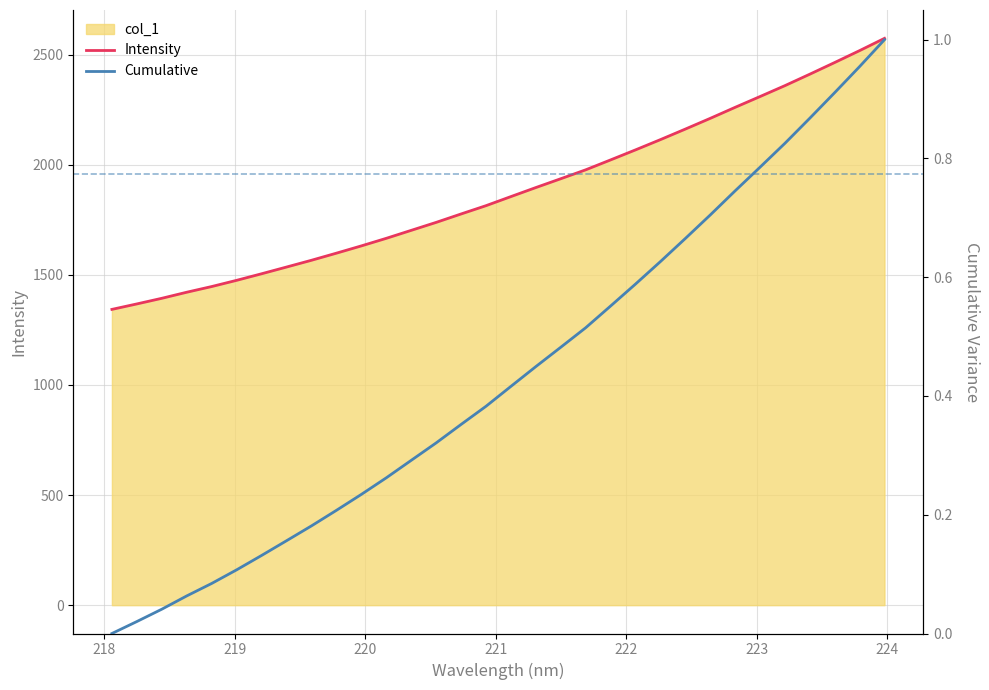

Which series has the largest range (max minus min)?

Intensity